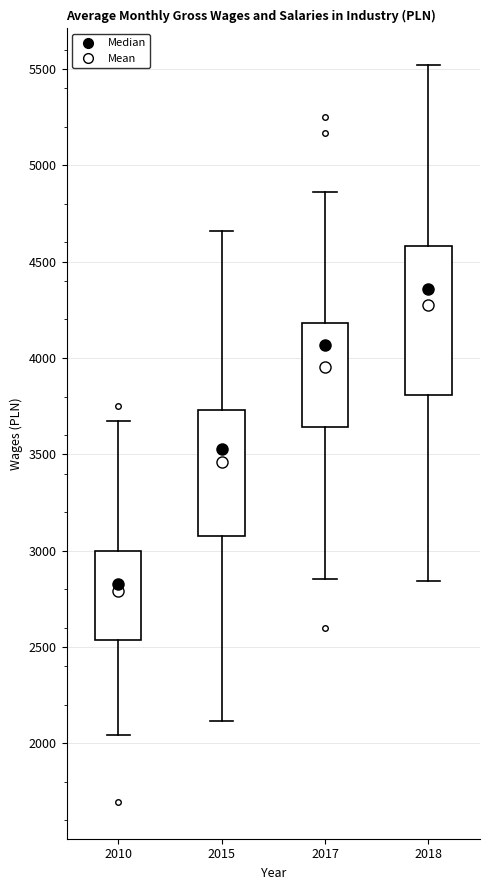

Which box is the tallest, from its lower edge to its upper edge?

2018